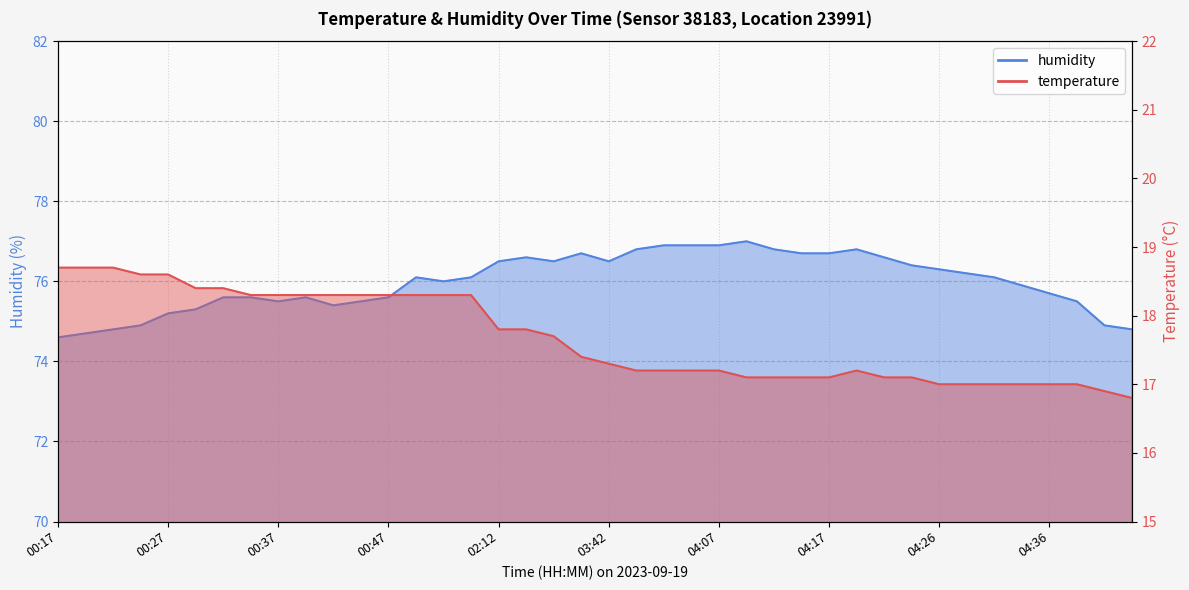

At which category is the sum across all series the highest?

00:50